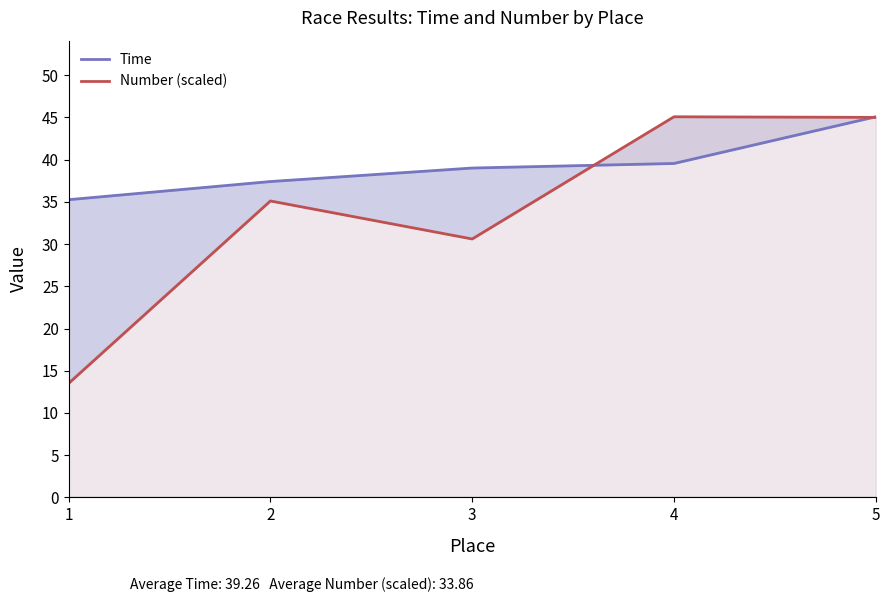

List the labels in order of Time value, largest first.

5, 4, 3, 2, 1